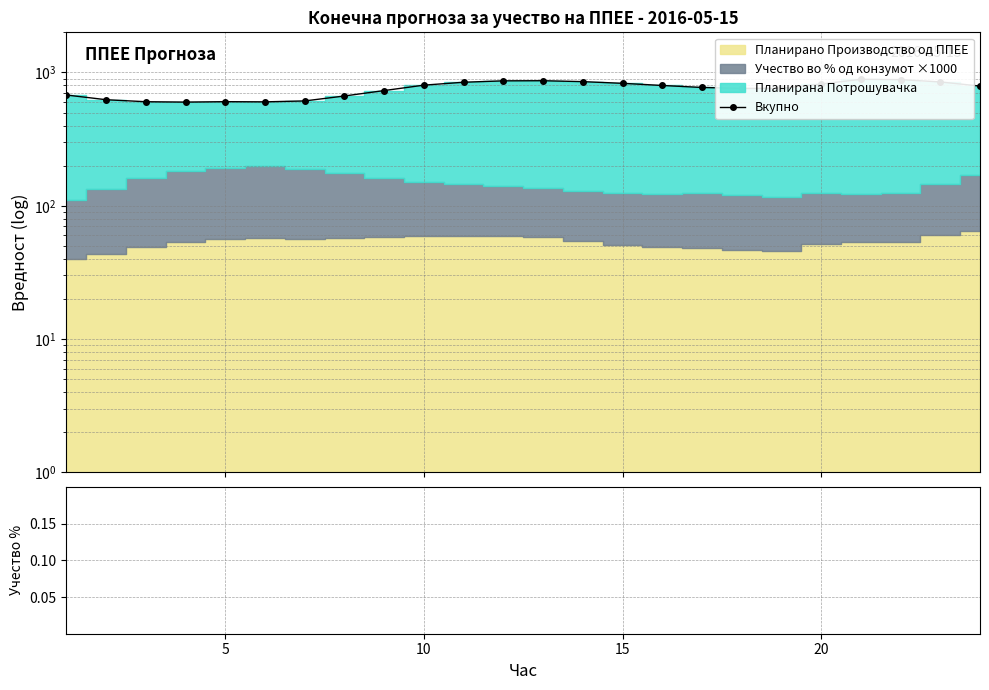

What is the value of the Вкупно point at the 13th from the left?

867.1